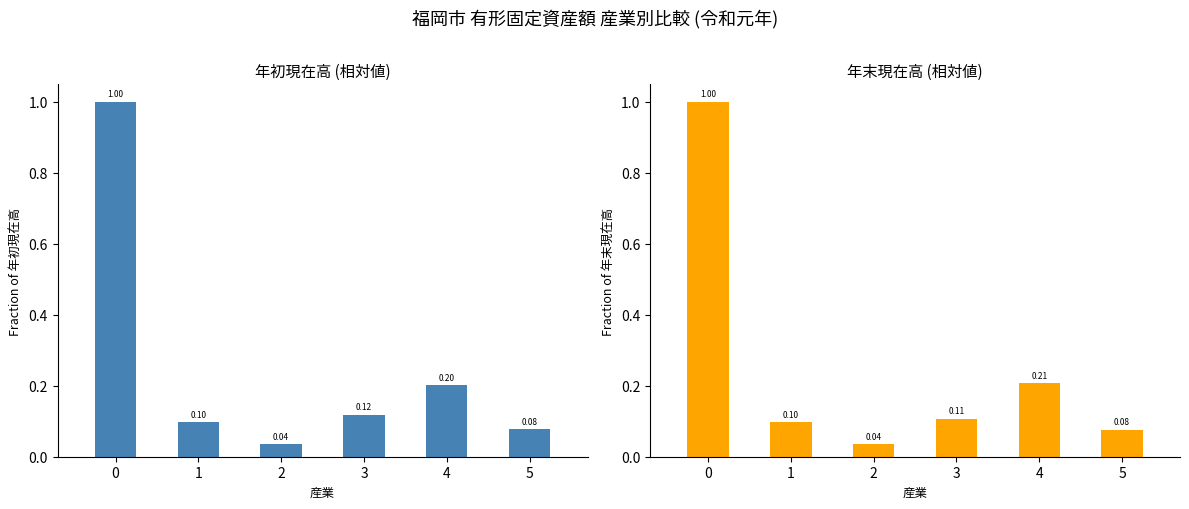

List the series in order of their overall mean, highest first.

年初現在高, 年末現在高